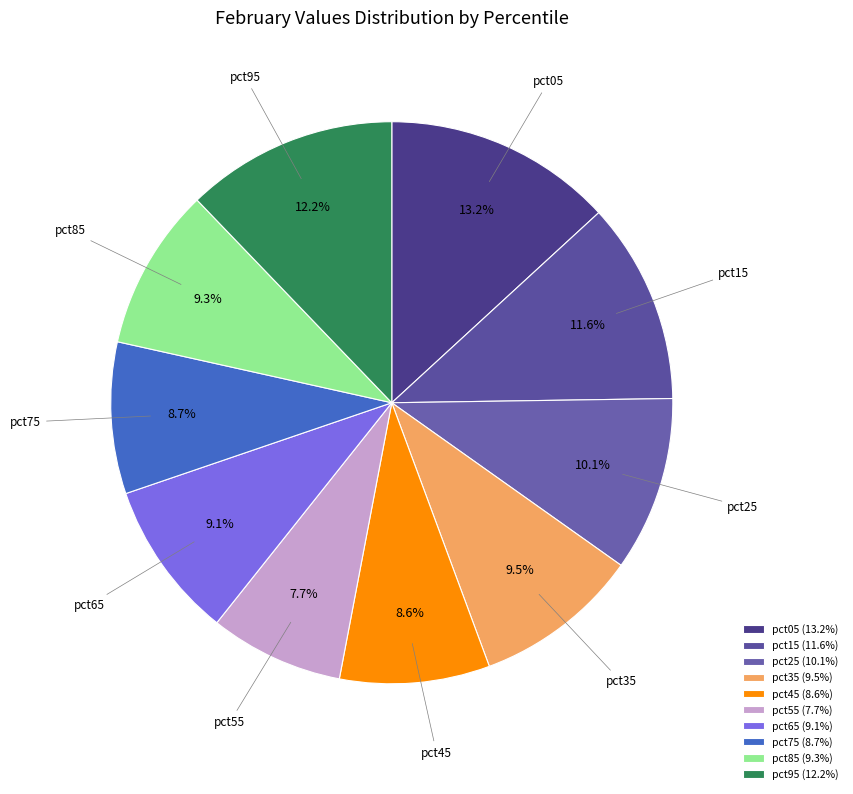

To the nearest percent, what portion does pct85 represent?

9%